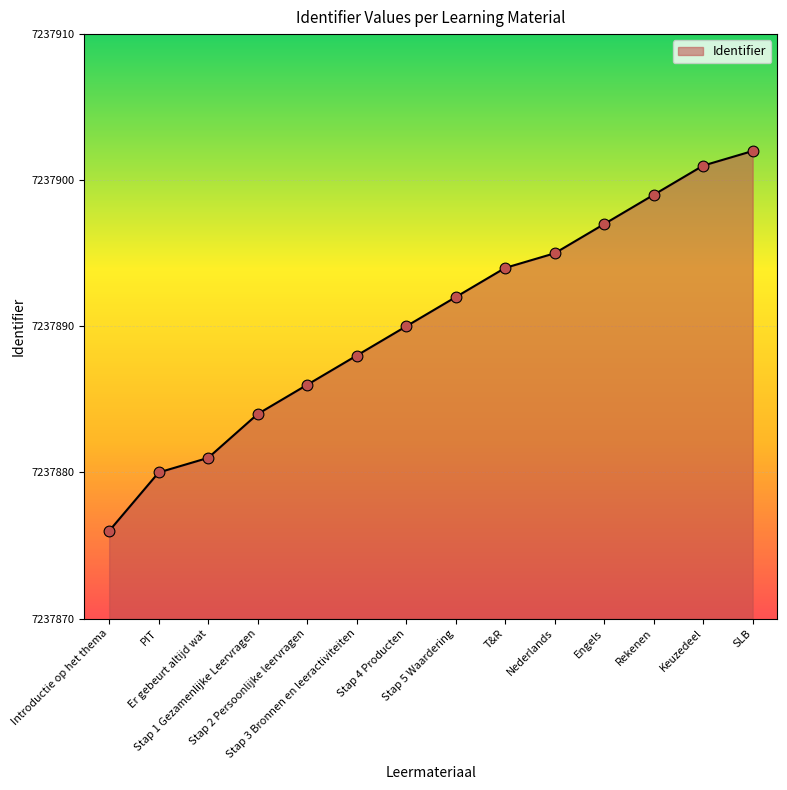

Between Stap 3 Bronnen en leeractiviteiten and PIT, which is larger?

Stap 3 Bronnen en leeractiviteiten